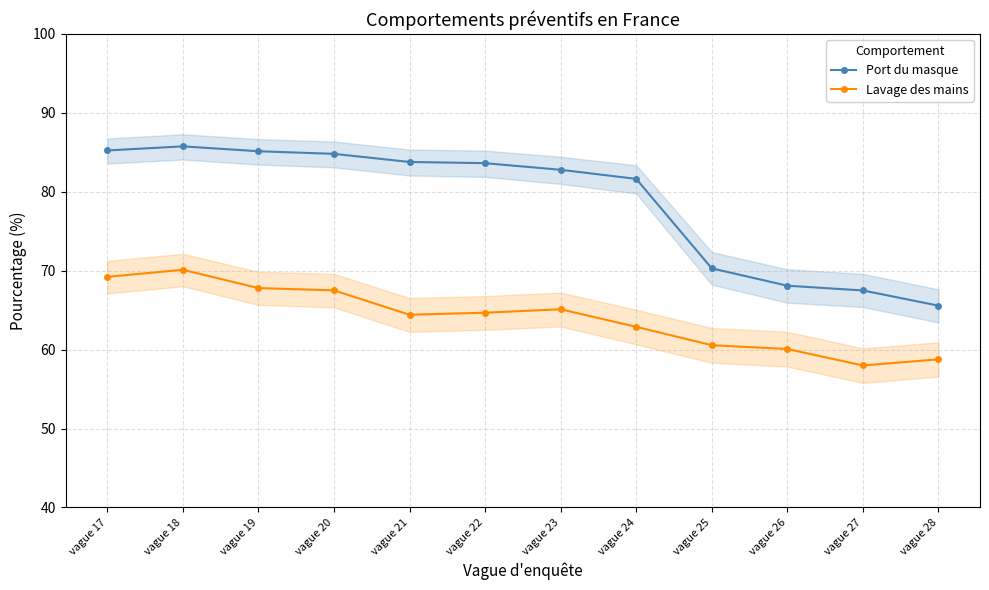

What is the minimum value shown in the chart?

58.0